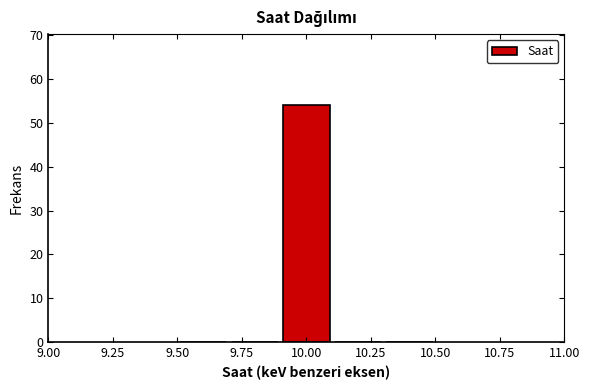

Which range on the x-axis has the tallest bar?

9.9 to 10.1